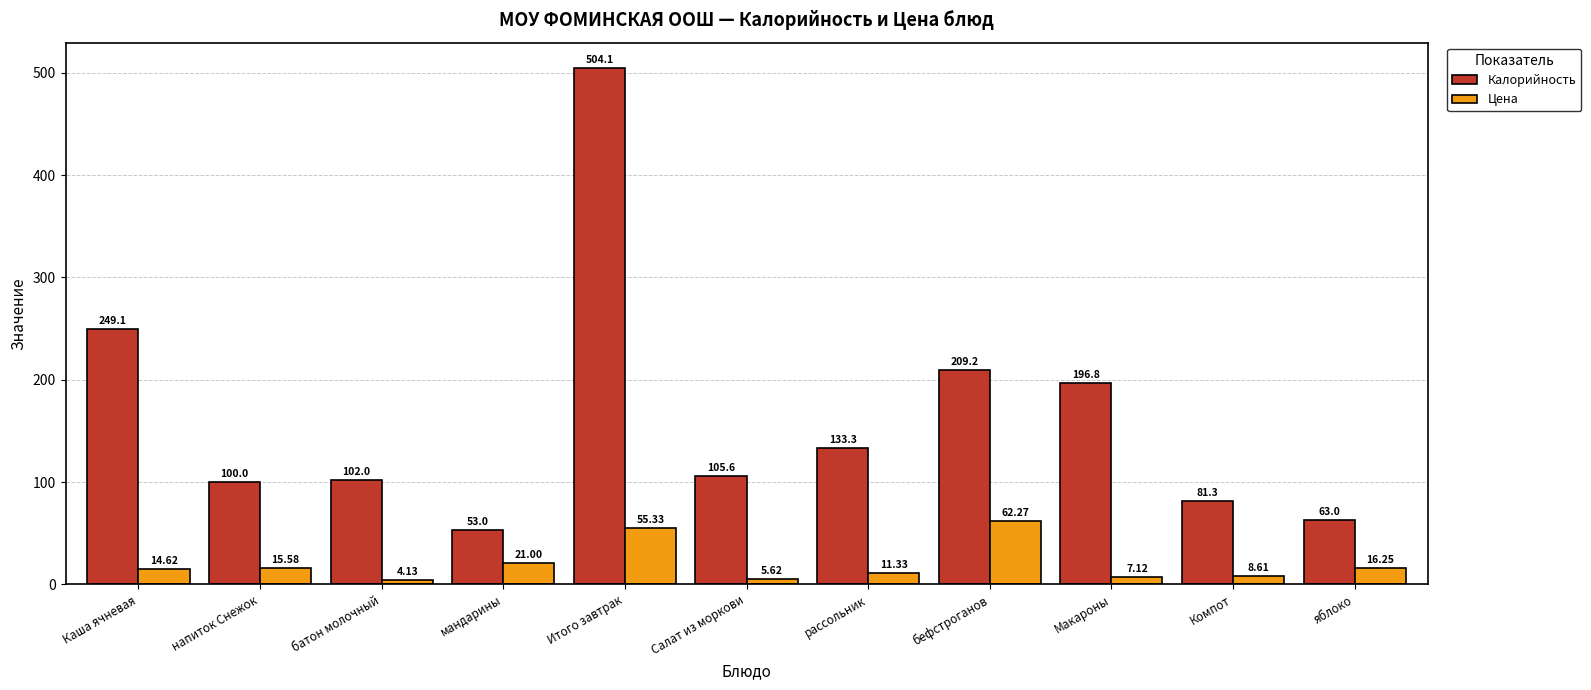

Rank the series by their average value, from lowest to highest.

Цена, Калорийность